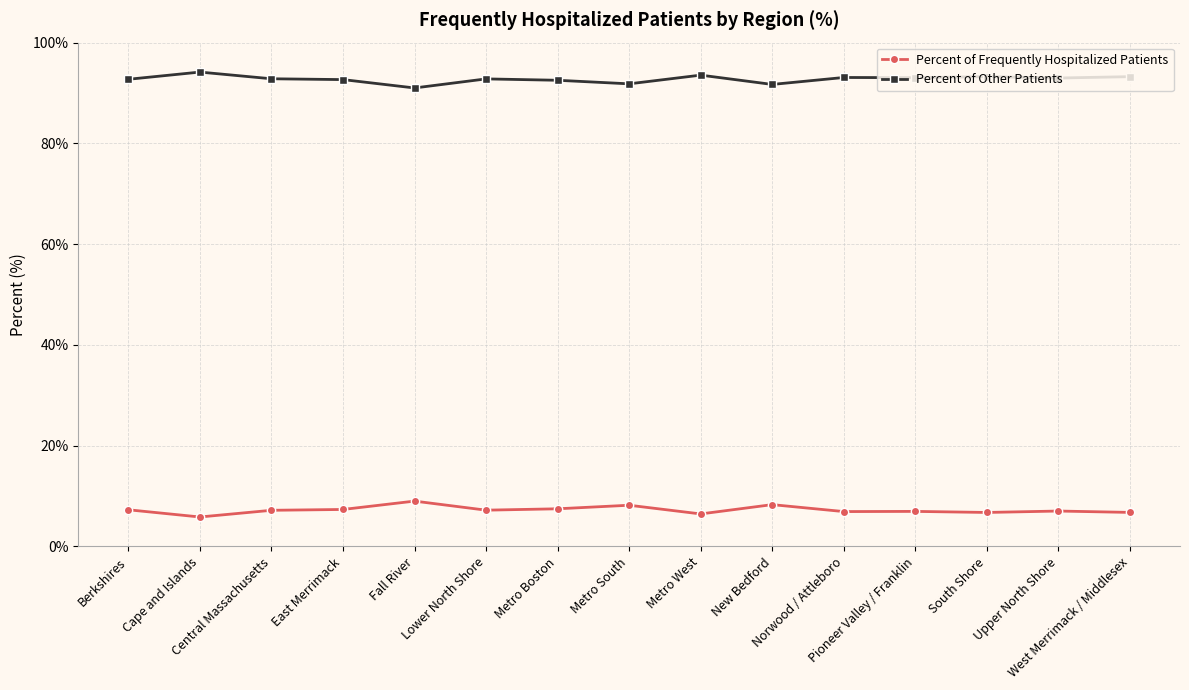

True or false: Percent of Frequently Hospitalized Patients and Percent of Other Patients cross at least once.

False